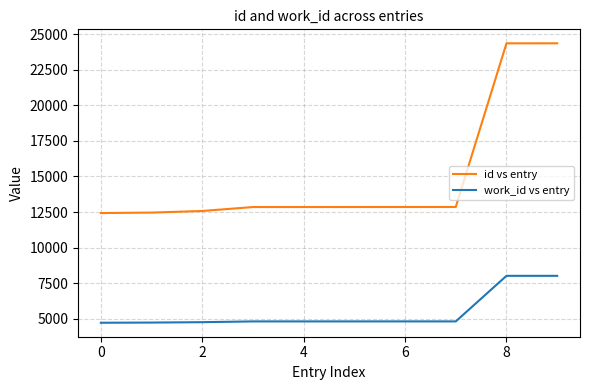

True or false: work_id vs entry and id vs entry intersect in this chart.

False